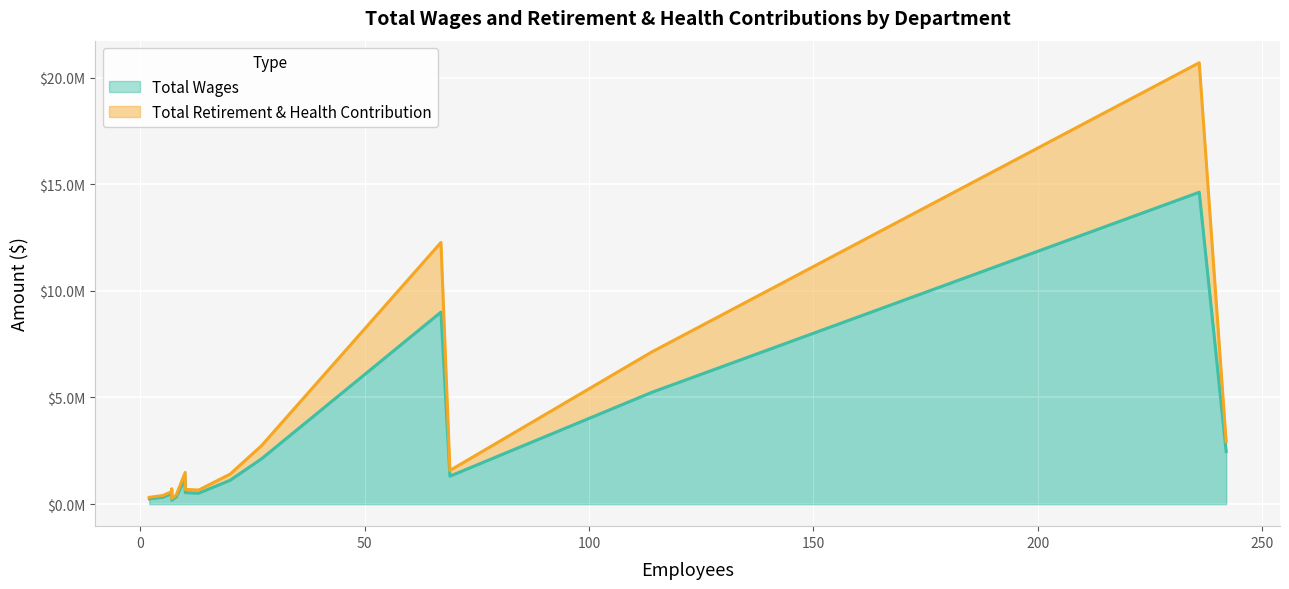

Does the chart display data point markers on the line(s)?

No